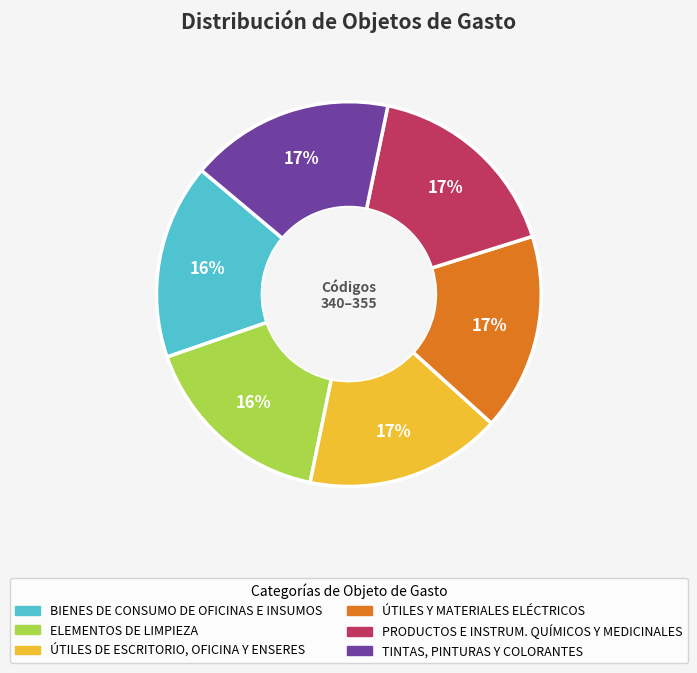

True or false: ELEMENTOS DE LIMPIEZA accounts for 8% of the total.

False